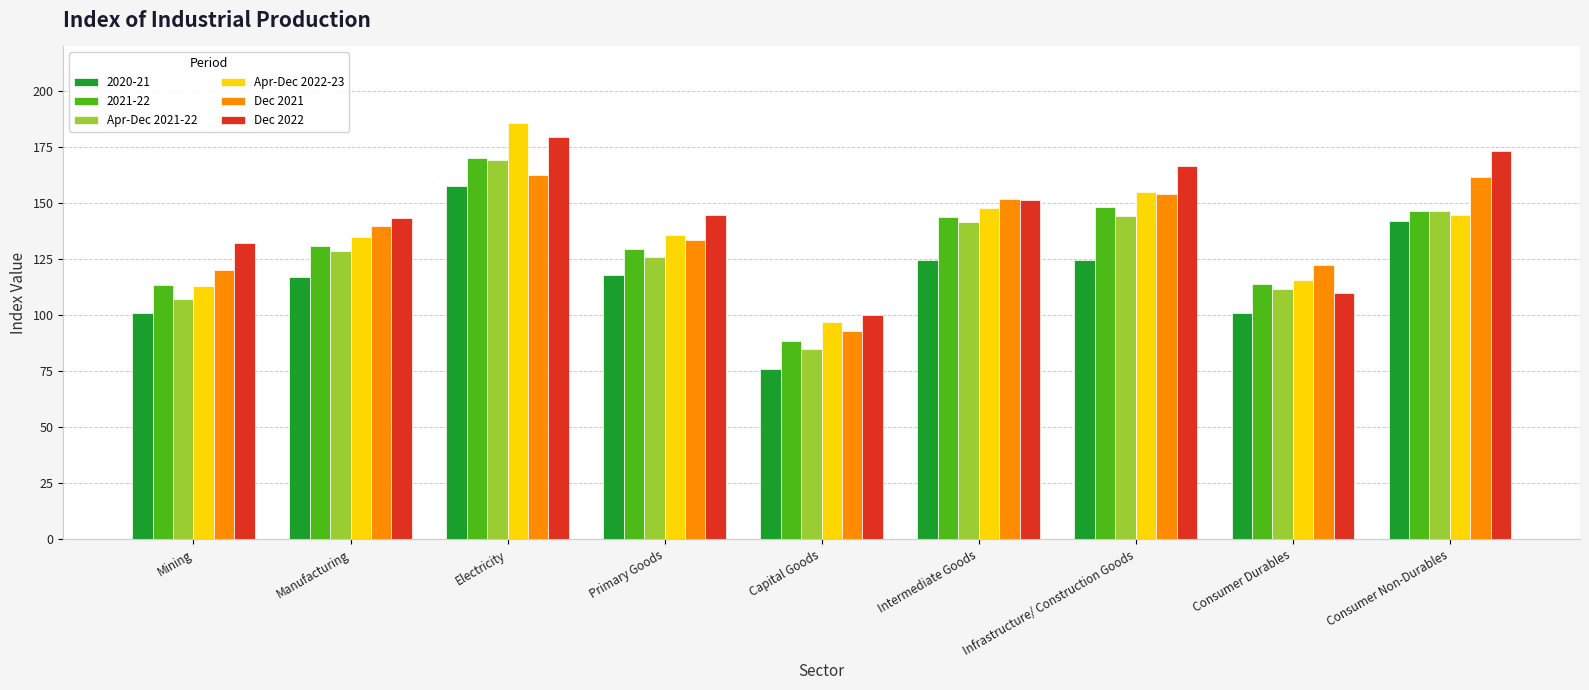

What value does the 2021-22 series have at Infrastructure/ Construction Goods?

148.2